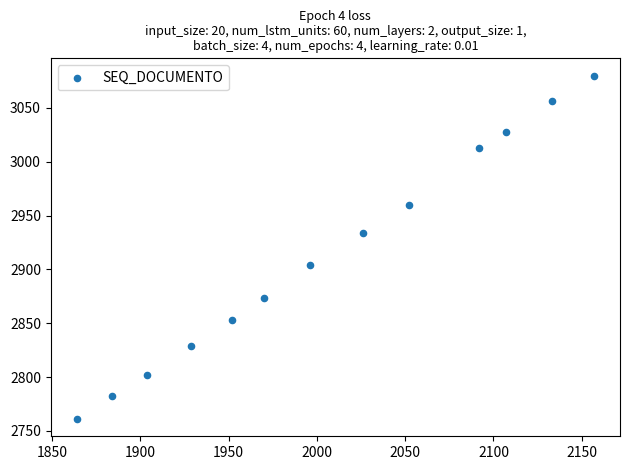

What is the range of Y values (max minus min)?

319